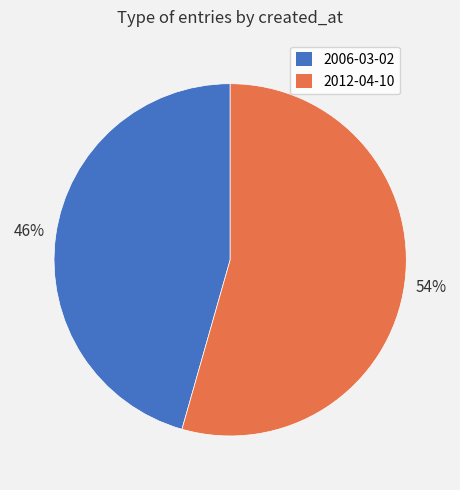

How many slices are in this pie chart?

2